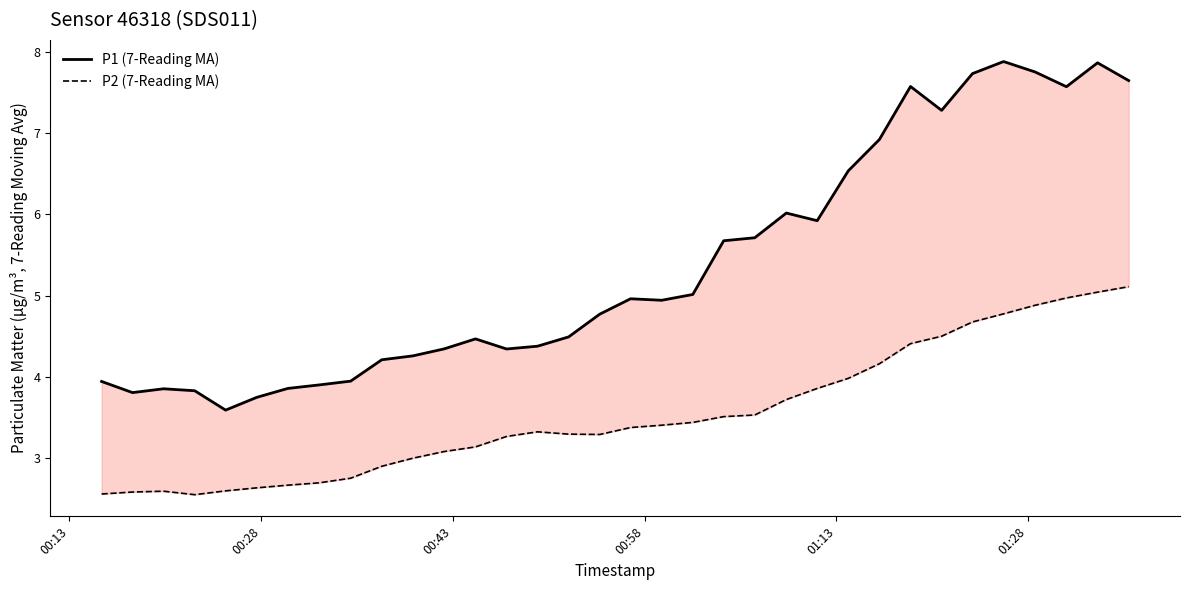

List the series in order of their peak value, highest first.

P1 (7-Reading MA), P2 (7-Reading MA)